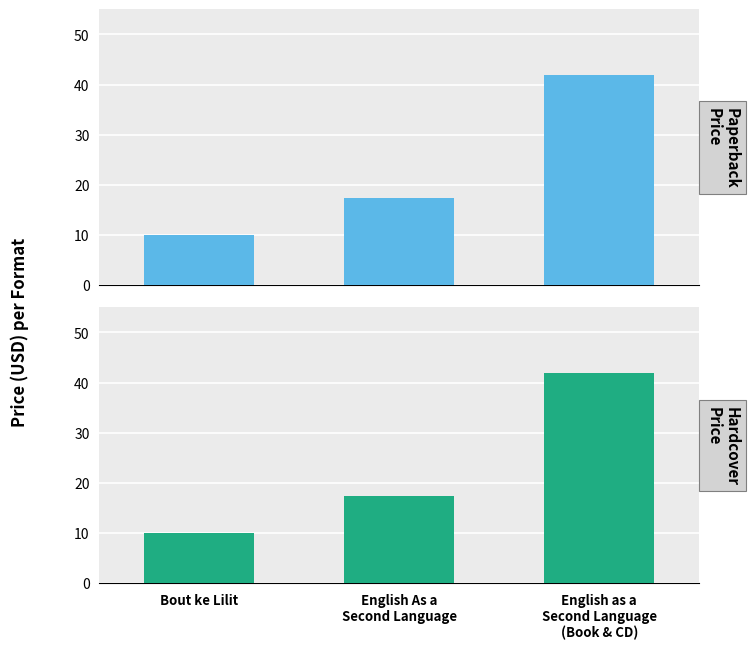

The value of Hardcover Price at English as a
Second Language
(Book & CD) is 42.0. True or false?

True